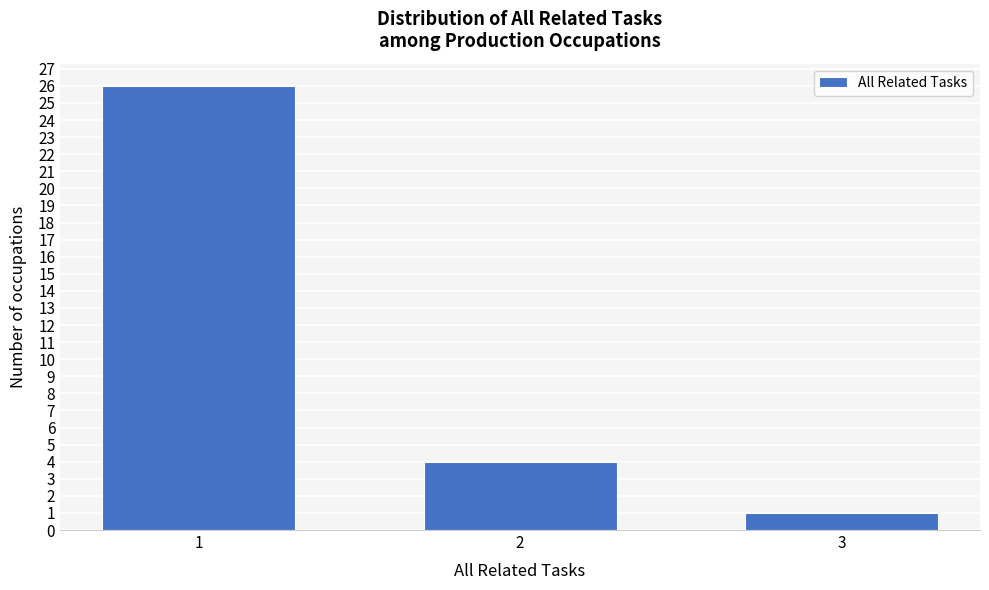

Reading right to left, what are all the values shown in this chart?

1	4	26